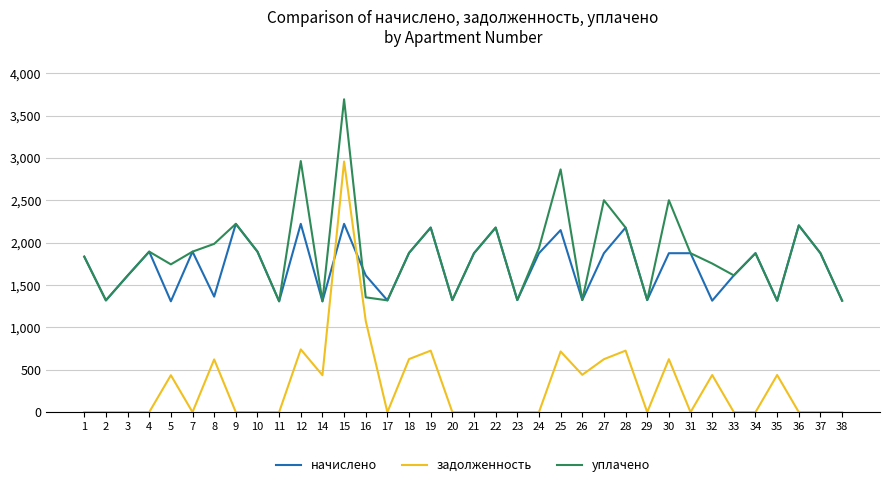

What is the difference between the задолженность values at 10 and 15?

2959.2